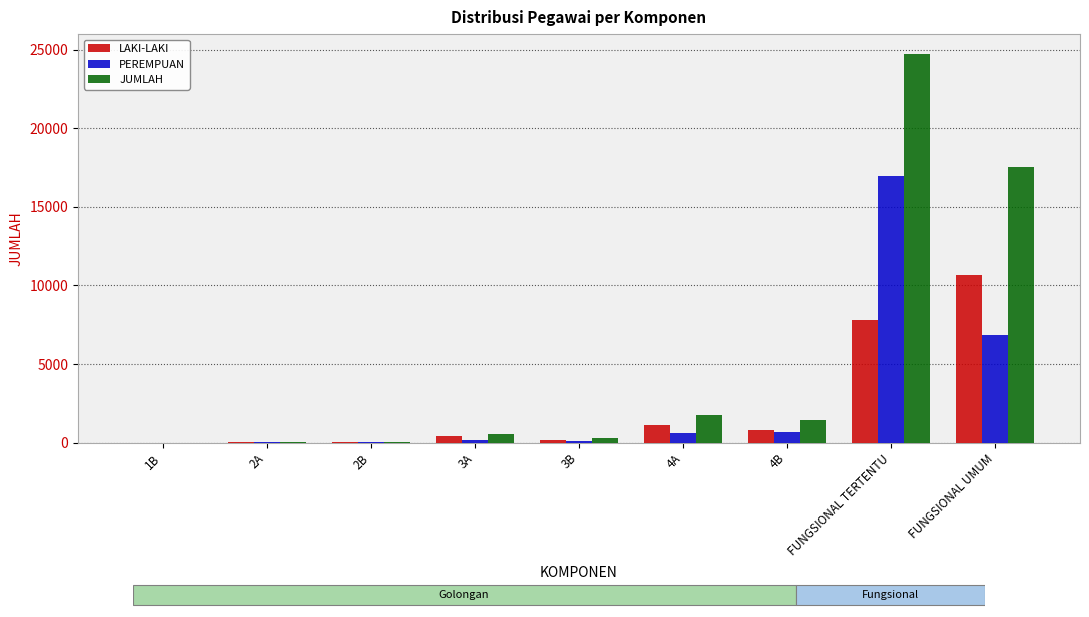

Which series changed the most between 2A and 4A?

JUMLAH